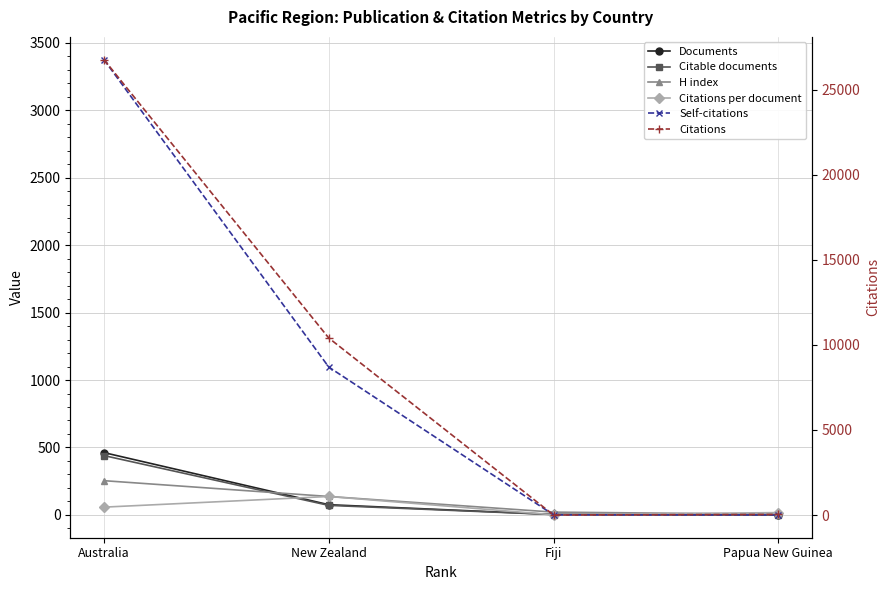

True or false: Self-citations has more than 0 points higher than both neighbors.

False